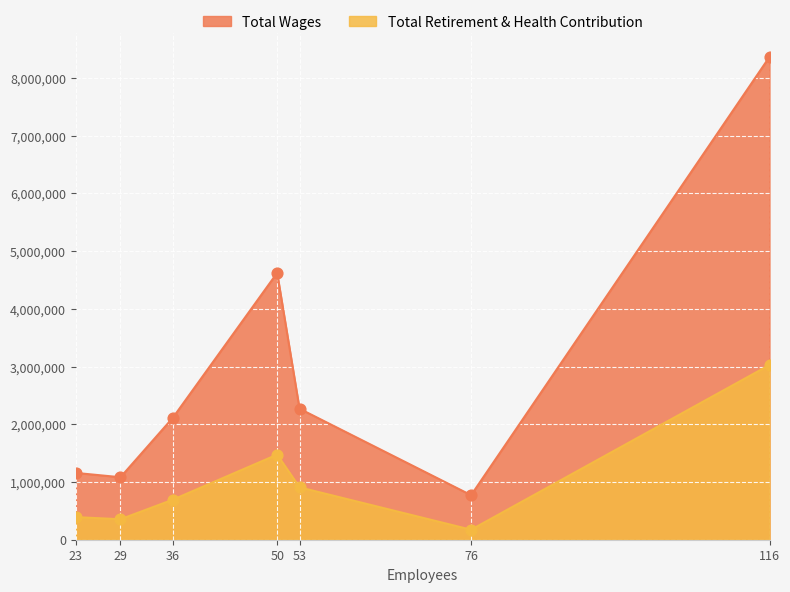

Which series reaches the minimum Y coordinate?

Total Retirement & Health Contribution